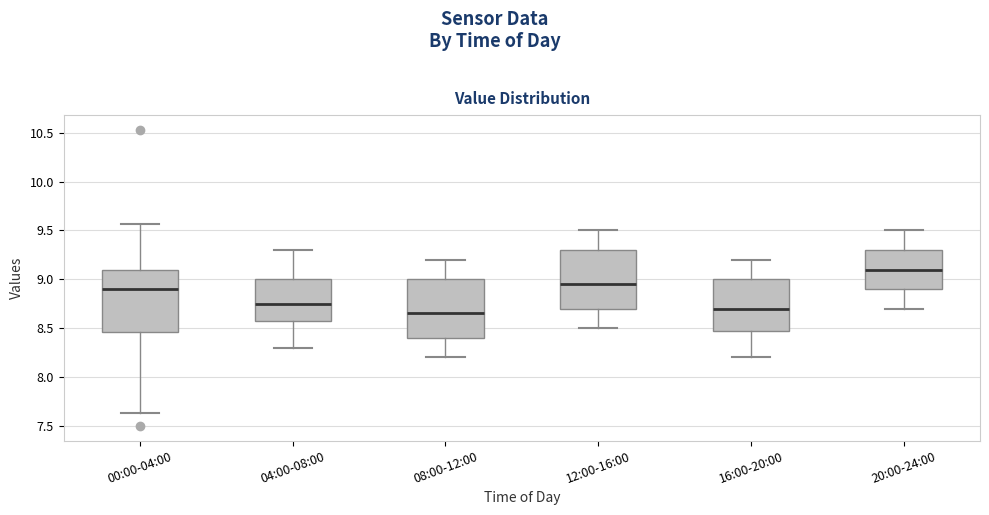

Reading left to right, transcribe this box plot: for each box, give where its median line is, the range the box spans, and where its two whiskers end, as read against the y-axis. The values are not printed on the chart, so give them approximately, as read against the axis.

00:00-04:00: median 8.90, box 8.45 to 9.10, whiskers 7.65 to 9.55
04:00-08:00: median 8.75, box 8.60 to 9.00, whiskers 8.30 to 9.30
08:00-12:00: median 8.65, box 8.40 to 9.00, whiskers 8.20 to 9.20
12:00-16:00: median 8.95, box 8.70 to 9.30, whiskers 8.50 to 9.50
16:00-20:00: median 8.70, box 8.50 to 9.00, whiskers 8.20 to 9.20
20:00-24:00: median 9.10, box 8.90 to 9.30, whiskers 8.70 to 9.50